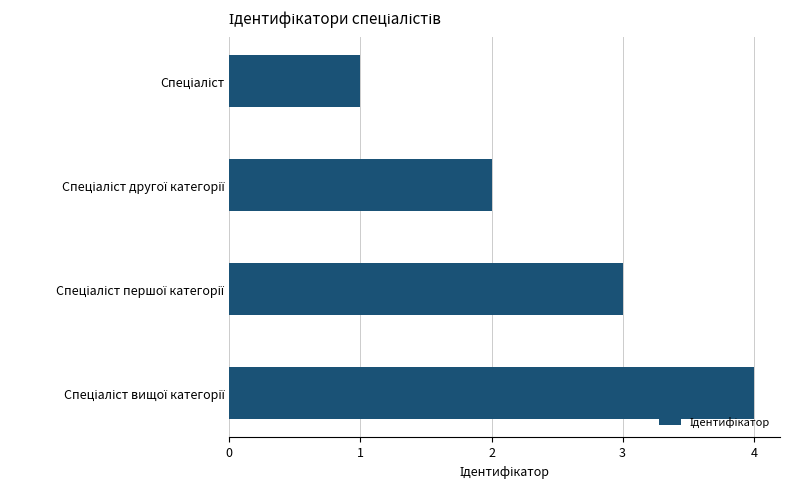

What is the greatest value displayed?

4